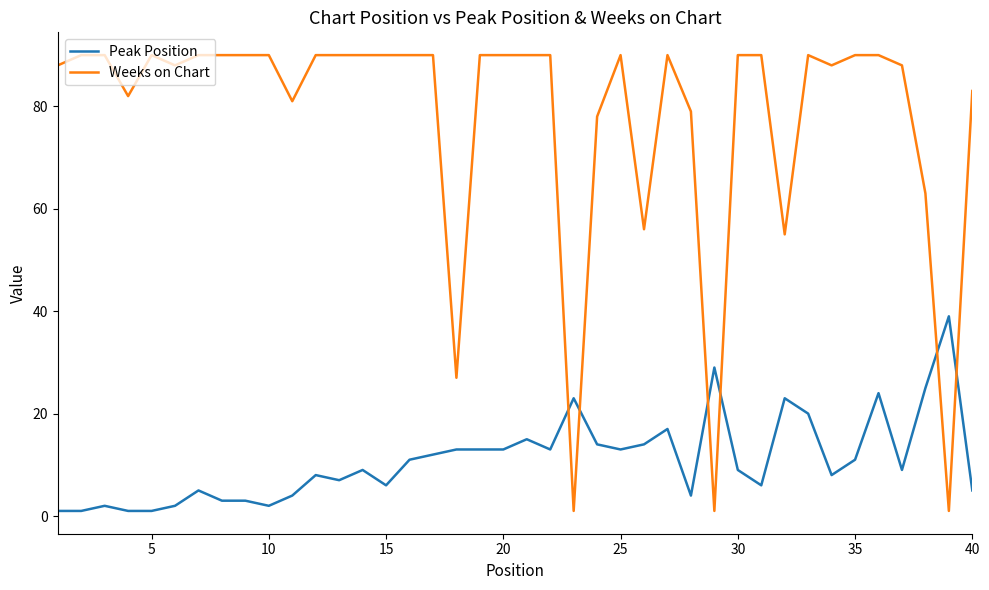

Which series has the largest range (max minus min)?

Weeks on Chart